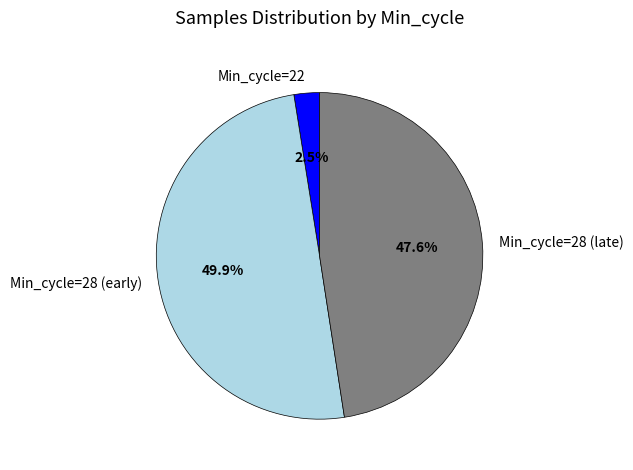

Rank the categories by value from highest to lowest.

Min_cycle=28 (early), Min_cycle=28 (late), Min_cycle=22